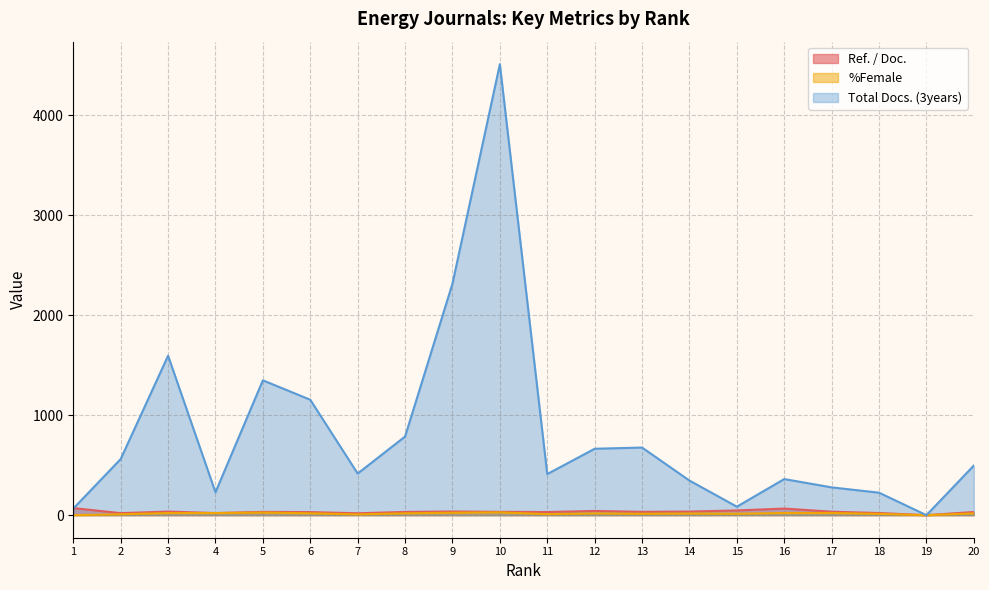

At 6, list the series in order from largest to smallest.

Total Docs. (3years), Ref. / Doc., %Female